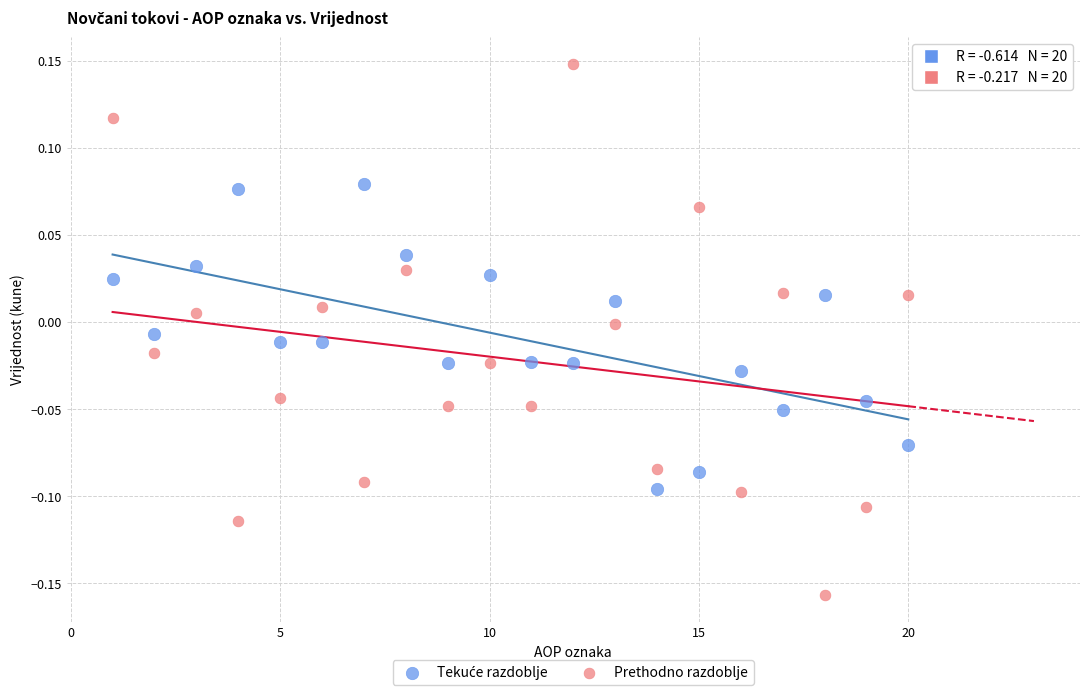

Which series has the largest Y range (max minus min)?

Prethodno razdoblje